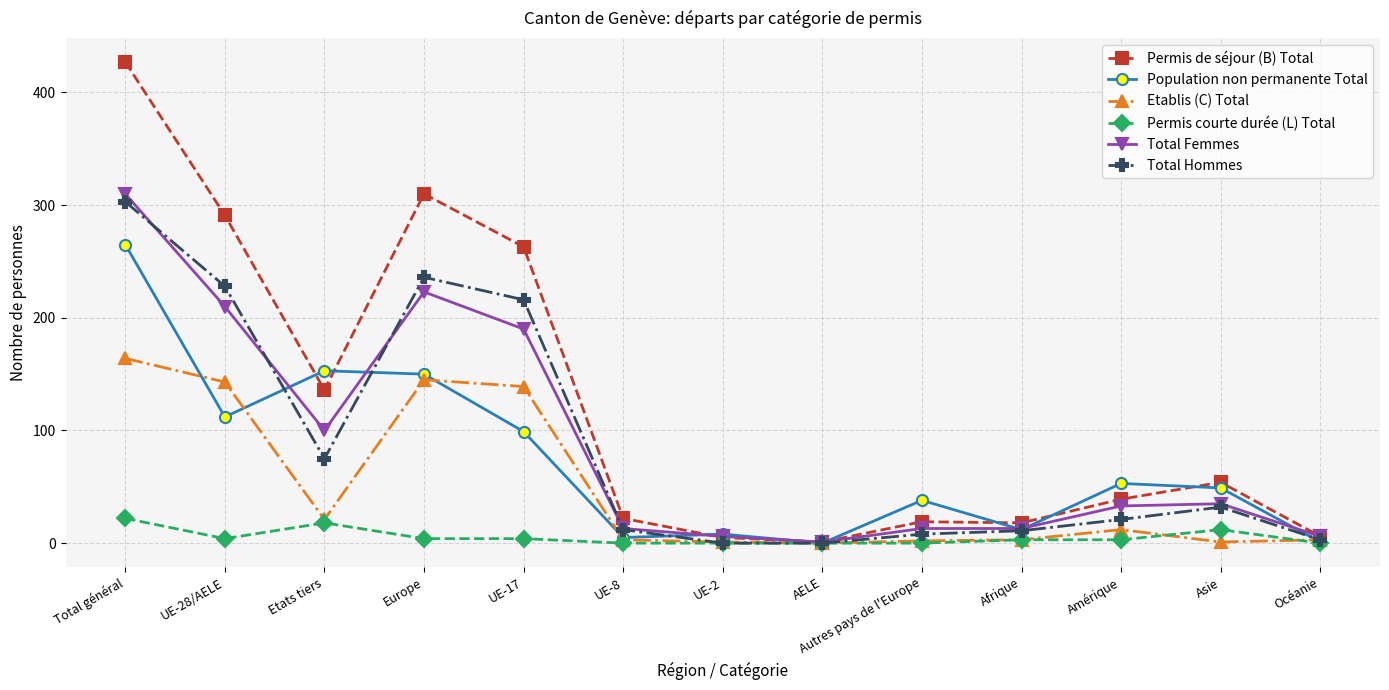

How many lines are shown in the chart?

6